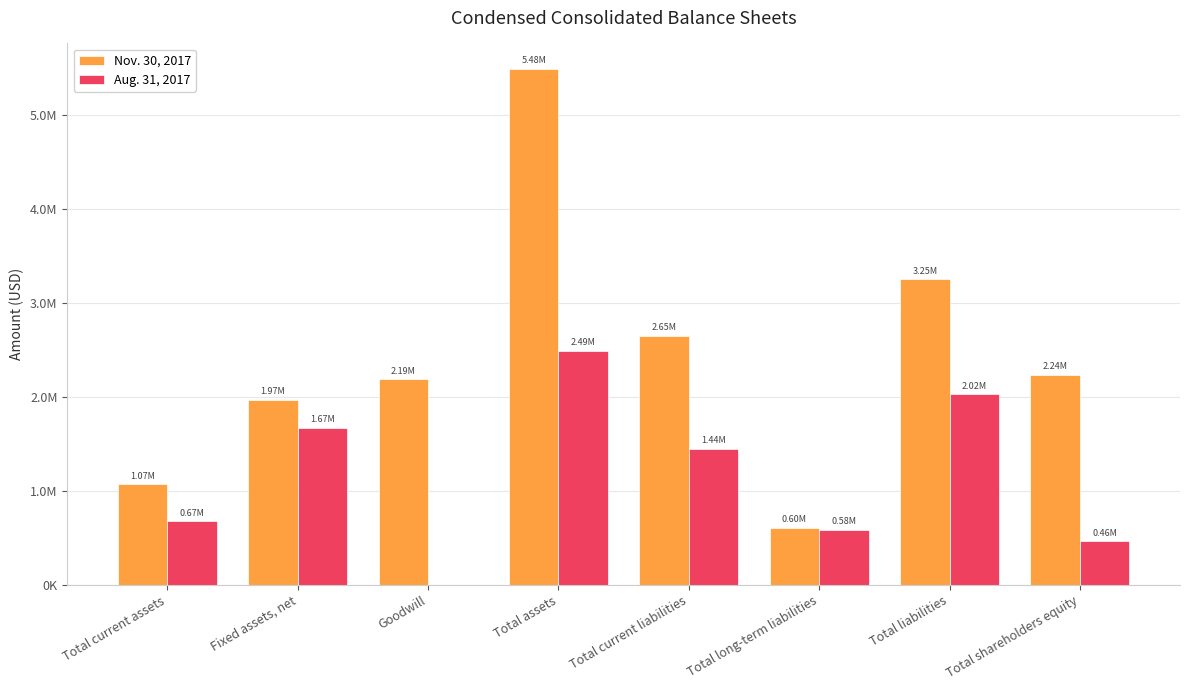

Does the chart contain stacked bars?

No